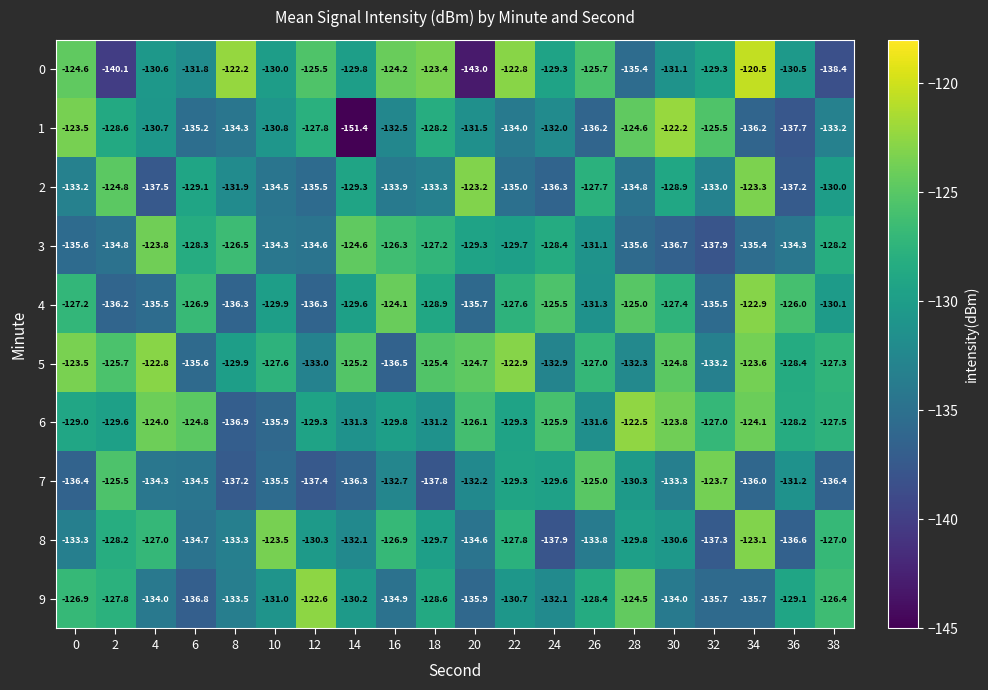

What is the maximum value shown in the chart?

-120.5